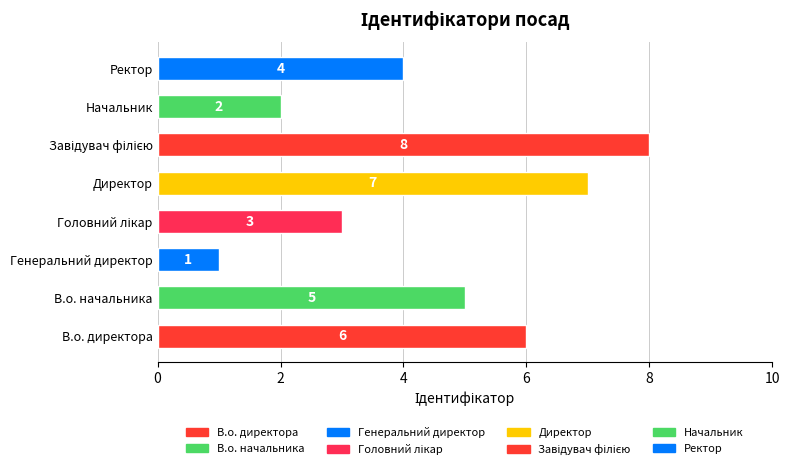

Reading top to bottom, extract all data points from this chart.

4	2	8	7	3	1	5	6